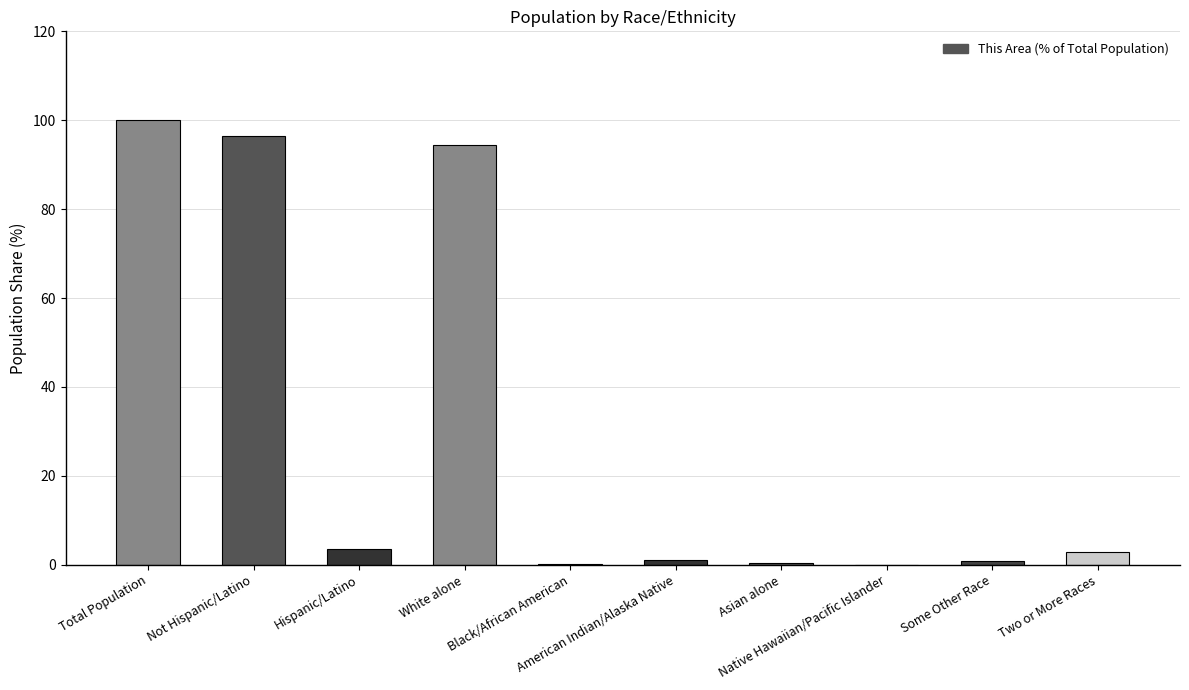

What is the greatest value displayed?

100.0